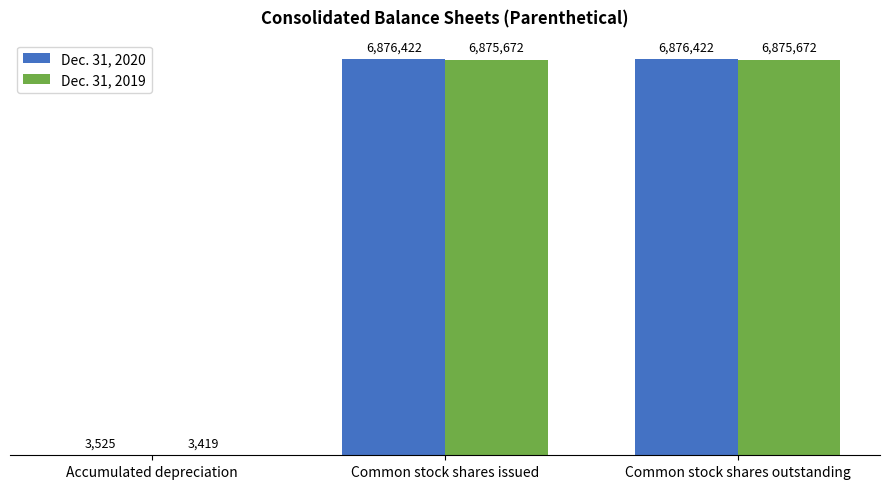

The value of Dec. 31, 2019 at Common stock shares outstanding is 6875672. True or false?

True